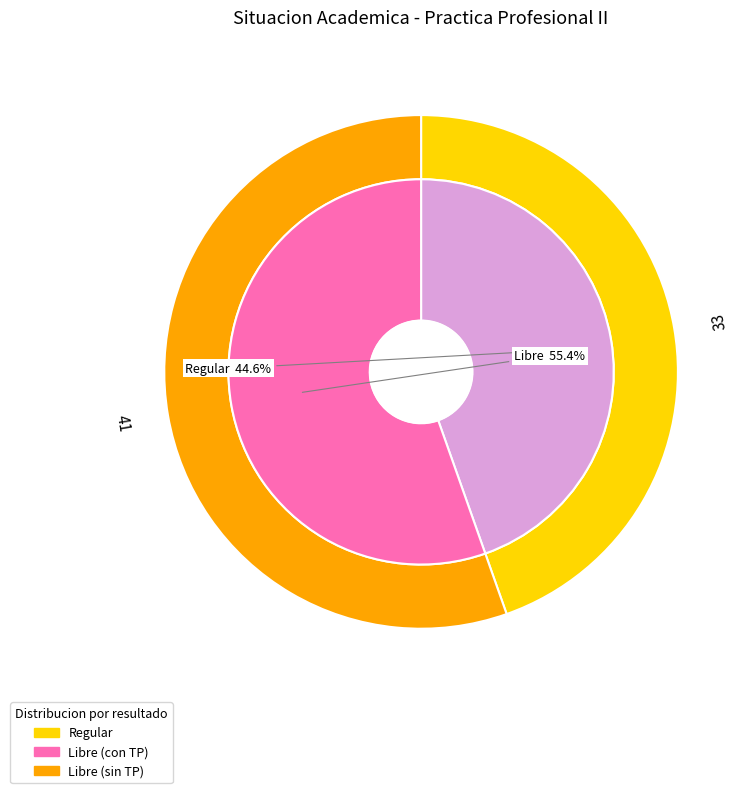

To the nearest percent, what is the difference between the largest and smallest slice percentages?

11%